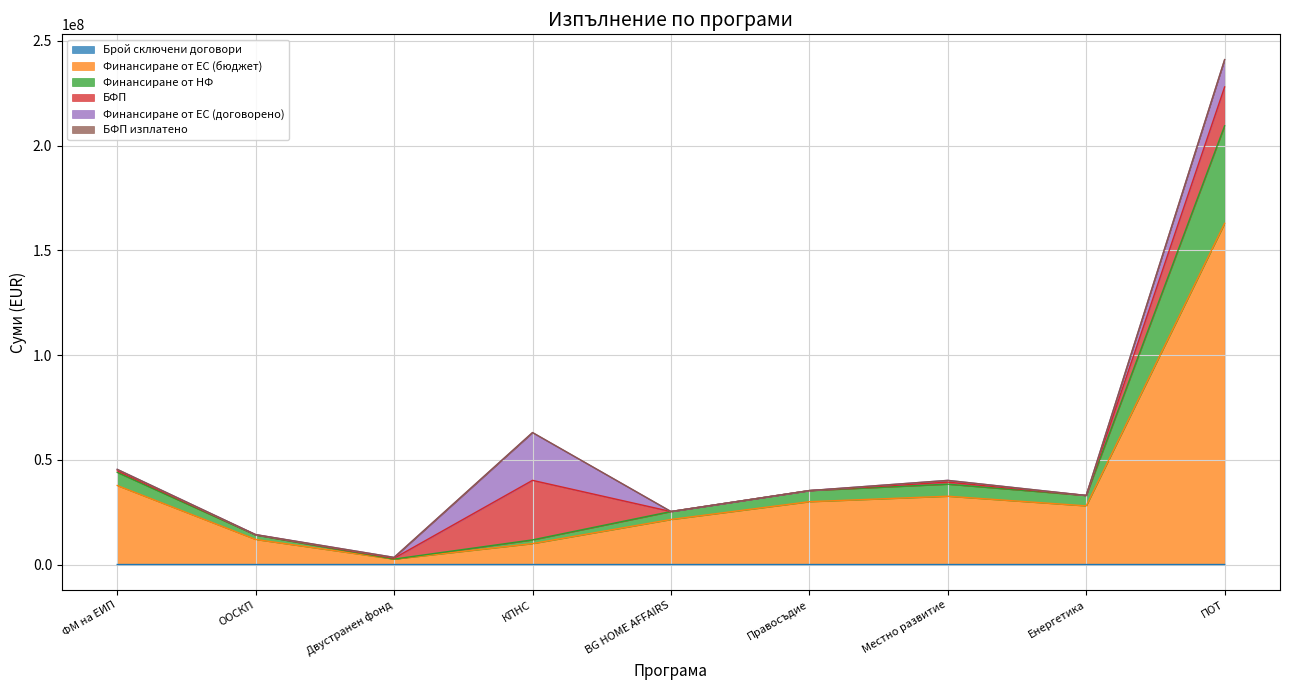

What is the difference between the maximum and minimum values in the Финансиране от ЕС (бюджет) series?

160253832.5